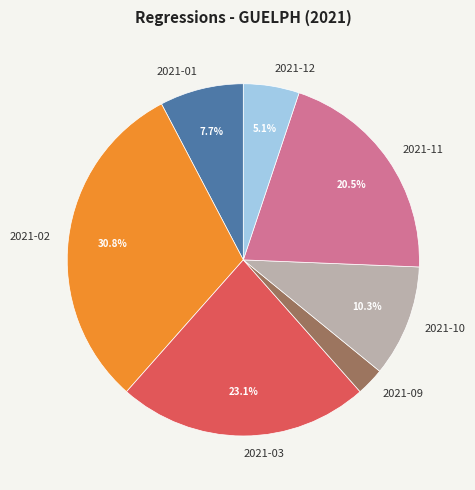

Which category has the biggest portion of the pie?

2021-02